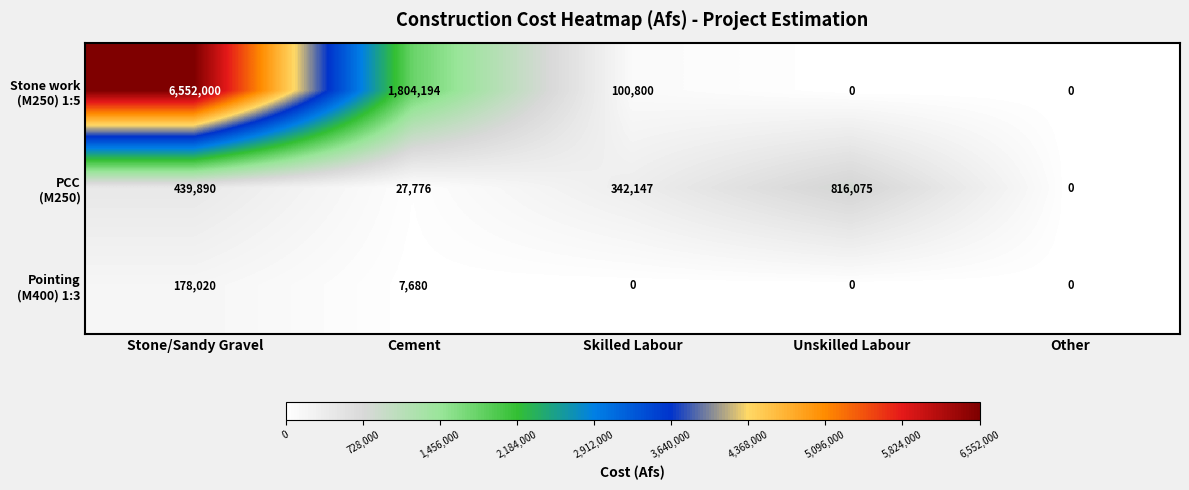

What is the maximum value shown in the chart?

6552000